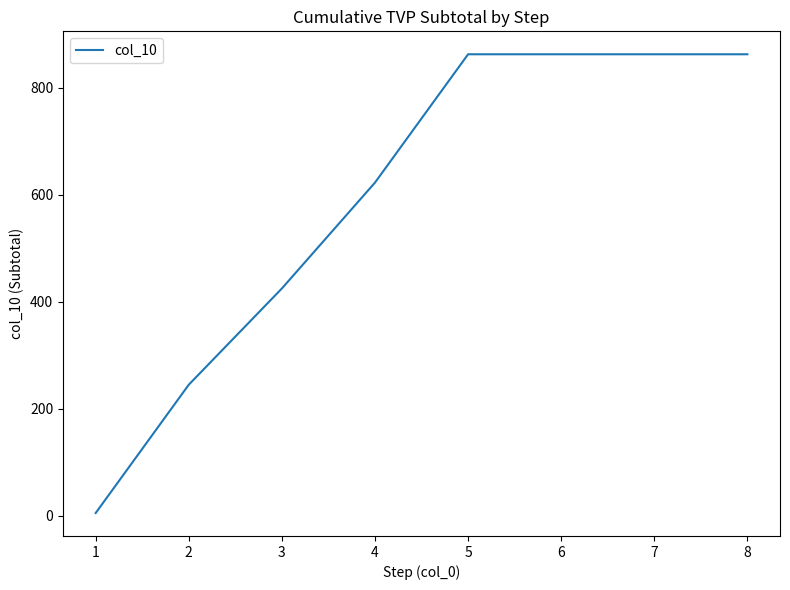

Reading left to right, what are all the values shown in this chart?

1=5	2=245	3=425	4=623	5=863	6=863	7=863	8=863